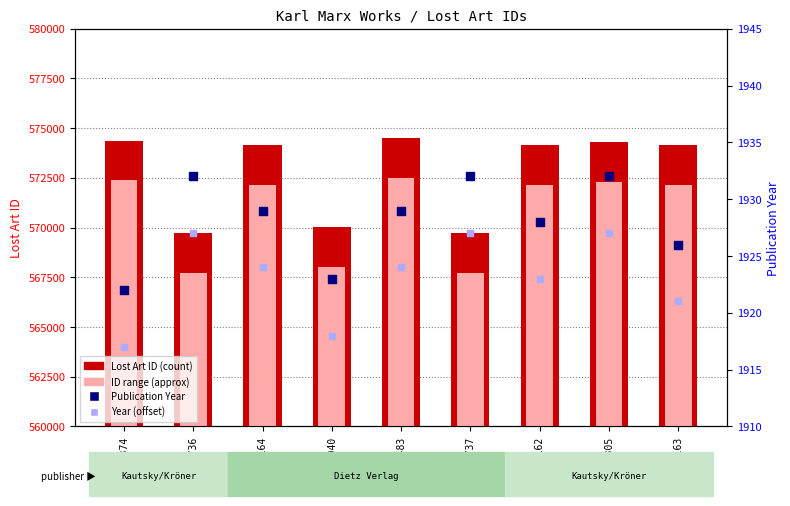

Which series has the largest total across all categories?

Lost Art ID